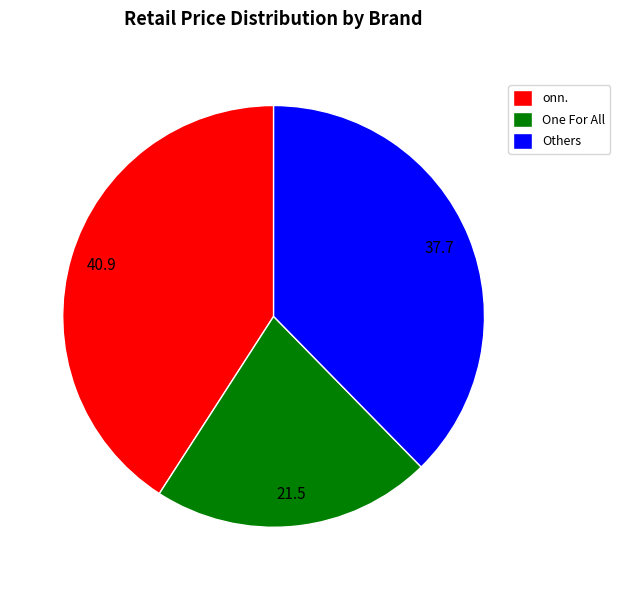

Between Others and onn., which is larger?

onn.